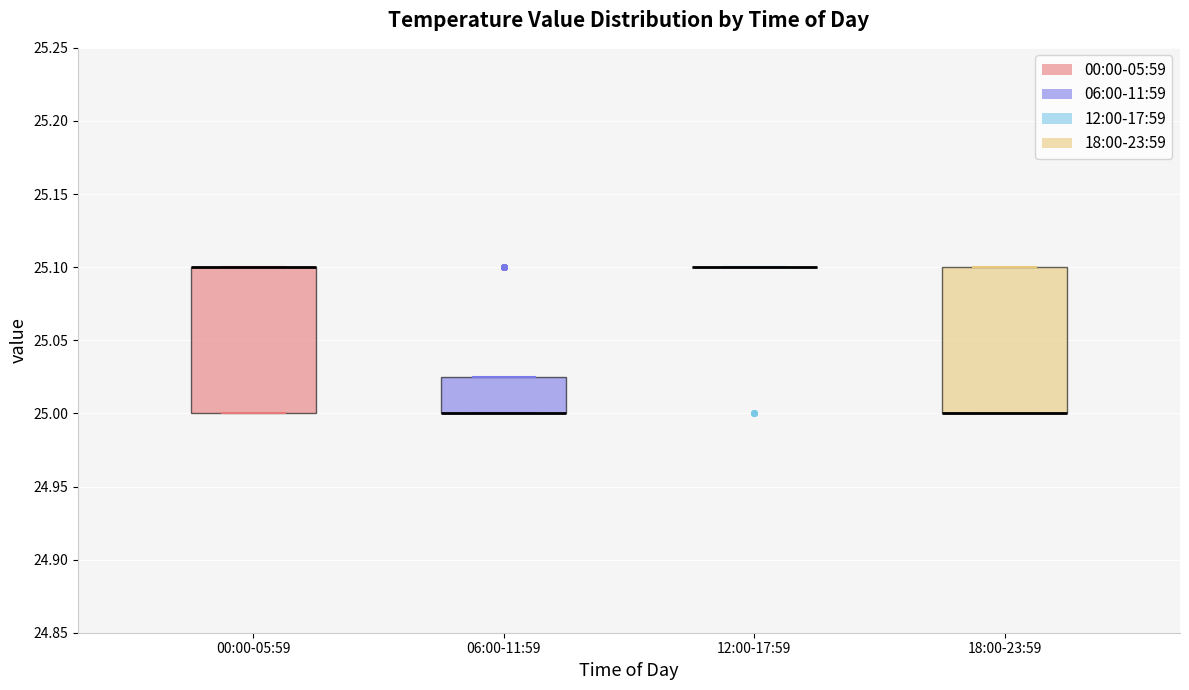

Reading left to right, transcribe this box plot: for each box, give where its median line is, the range the box spans, and where its two whiskers end, as read against the y-axis. The values are not printed on the chart, so give them approximately, as read against the axis.

00:00-05:59: median 25.100 (drawn on the box's upper edge), box 25.000 to 25.100, whiskers 25.000 to 25.100
06:00-11:59: median 25.000 (drawn on the box's lower edge), box 25.000 to 25.025, whiskers 25.000 to 25.025
12:00-17:59: box collapsed to a line at 25.100, whiskers 25.100 to 25.100
18:00-23:59: median 25.000 (drawn on the box's lower edge), box 25.000 to 25.100, whiskers 25.000 to 25.100